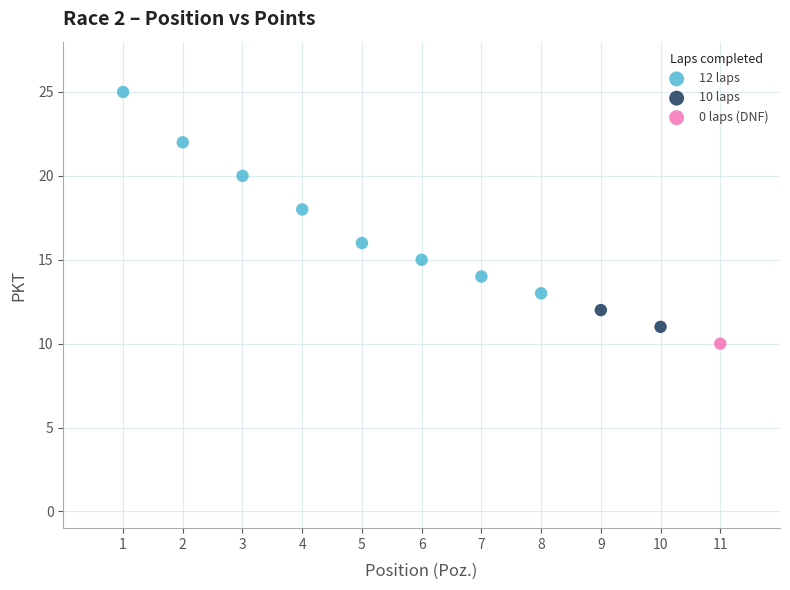

Which series reaches the minimum Y coordinate?

0 laps (DNF)